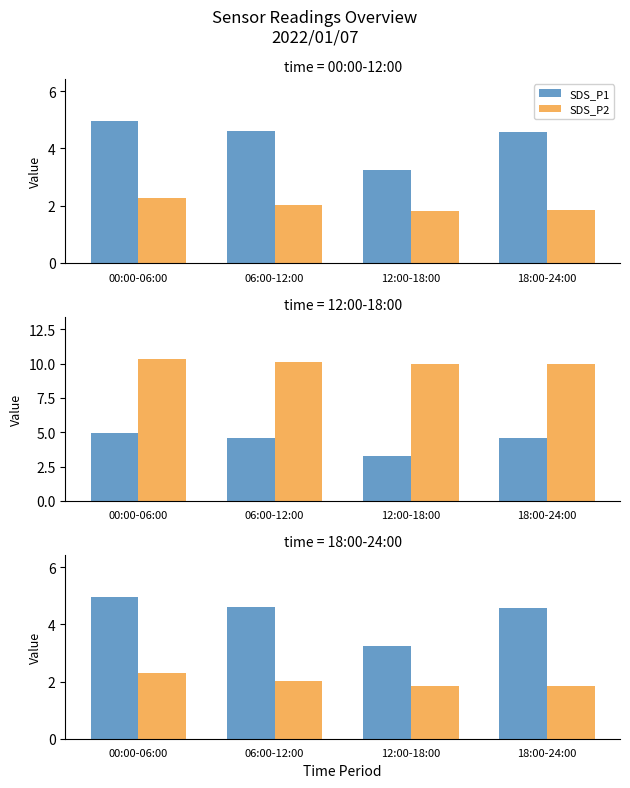

Which category has the lowest value across all series?

12:00-18:00